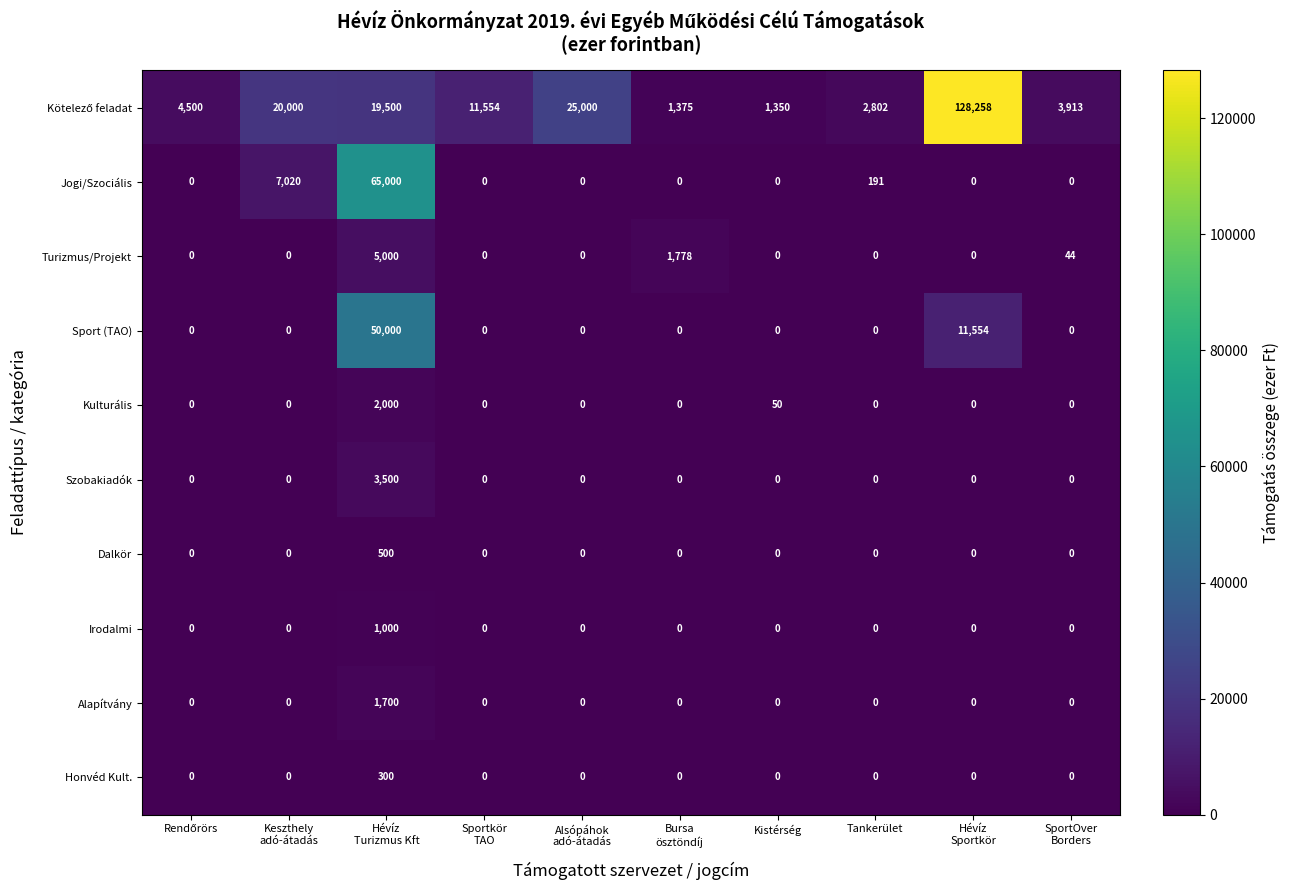

What is the difference between the maximum and minimum values in the Sport (TAO) series?

50000